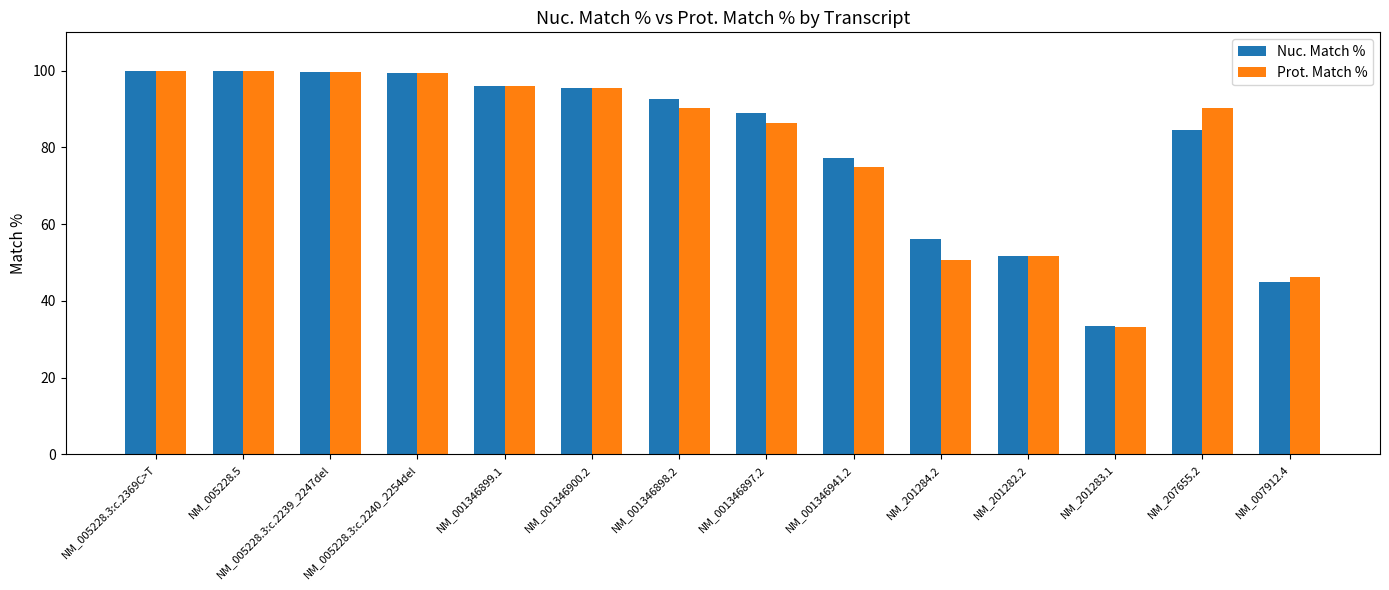

How many data points in Nuc. Match % are less than 92?

7